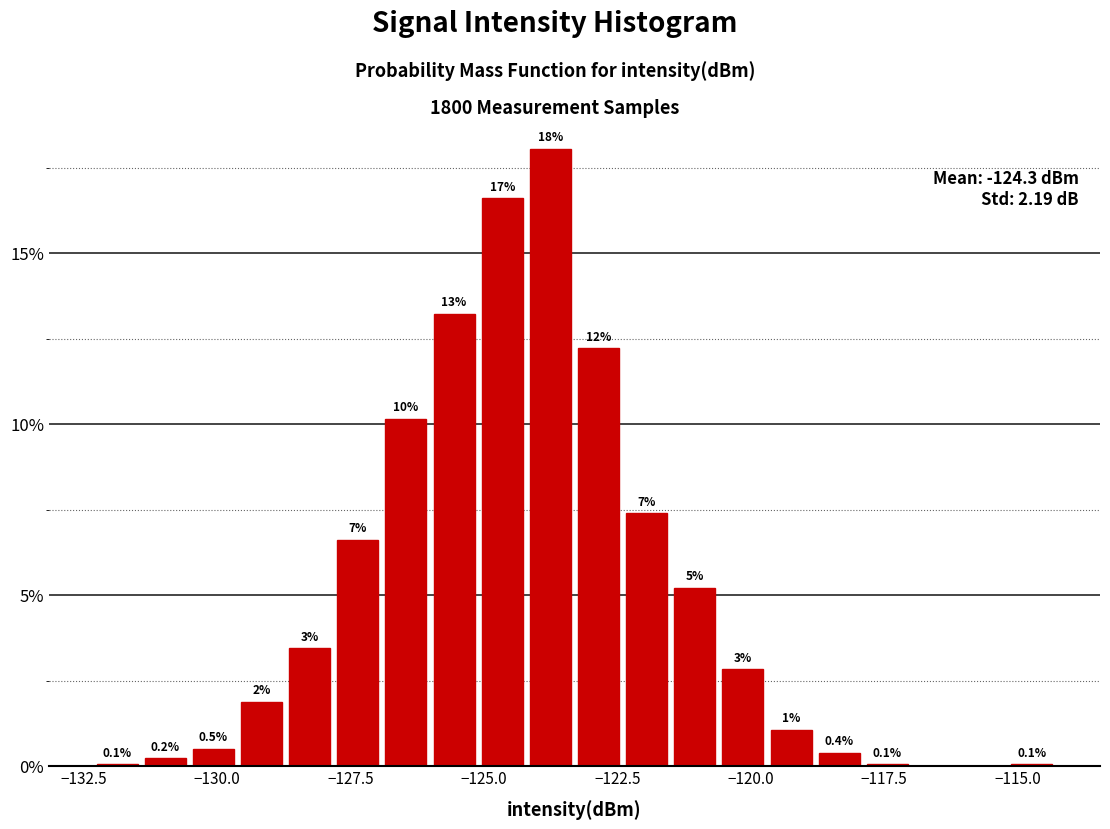

Read against the x-axis, roughly where is the centre of the tallest bar?

-124.0